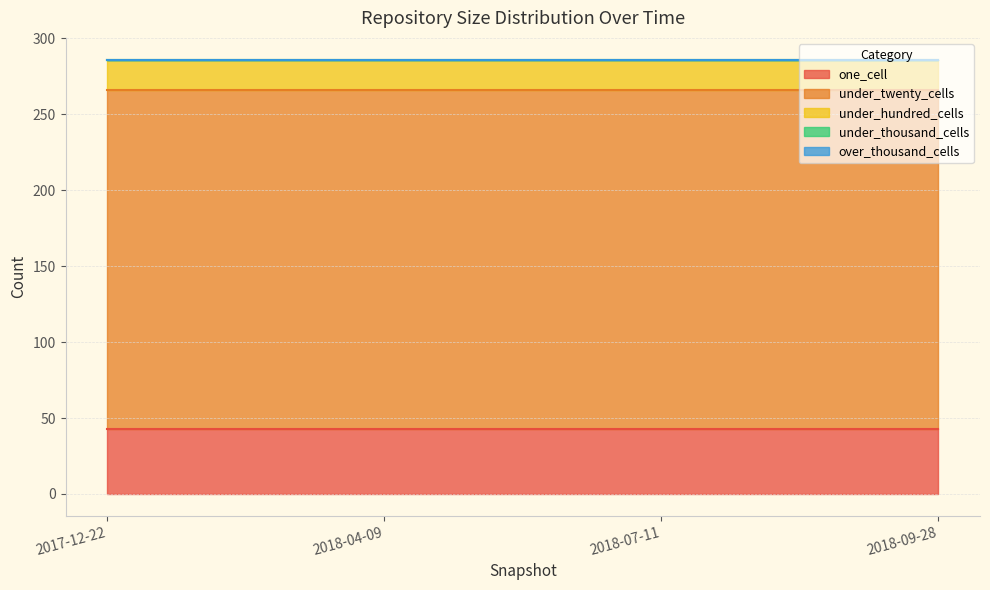

Reading left to right, list all the values displayed in this chart.

one_cell: 2017-12-22=43	2018-04-09=43	2018-07-11=43	2018-09-28=43
under_twenty_cells: 2017-12-22=223	2018-04-09=223	2018-07-11=223	2018-09-28=223
under_hundred_cells: 2017-12-22=20	2018-04-09=20	2018-07-11=20	2018-09-28=20
under_thousand_cells: 2017-12-22=0	2018-04-09=0	2018-07-11=0	2018-09-28=0
over_thousand_cells: 2017-12-22=0	2018-04-09=0	2018-07-11=0	2018-09-28=0